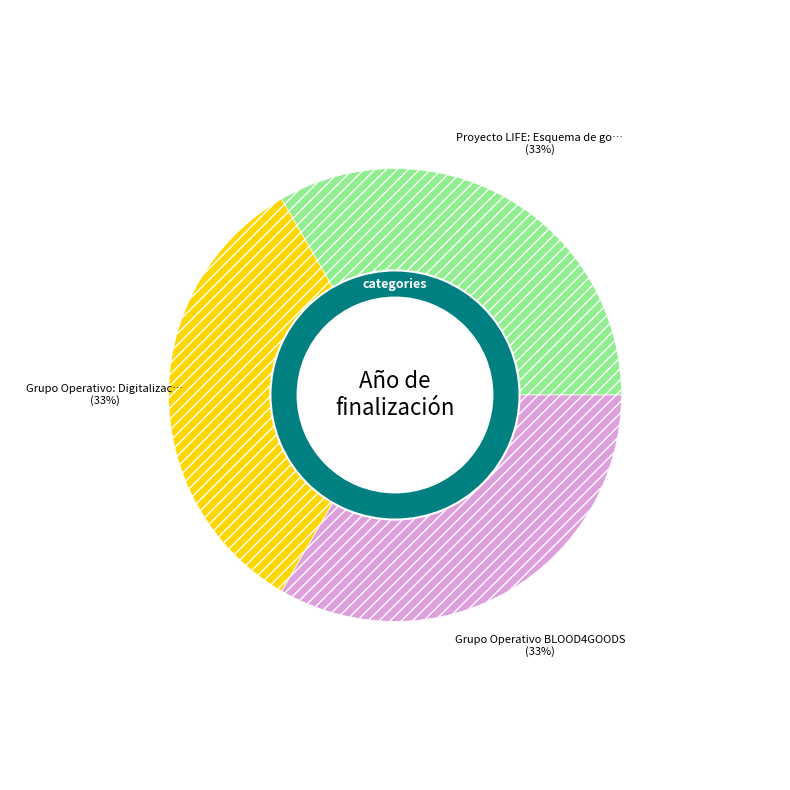

What percentage is the Proyecto LIFE: Esquema de gobernanza slice, to the nearest percent?

33%